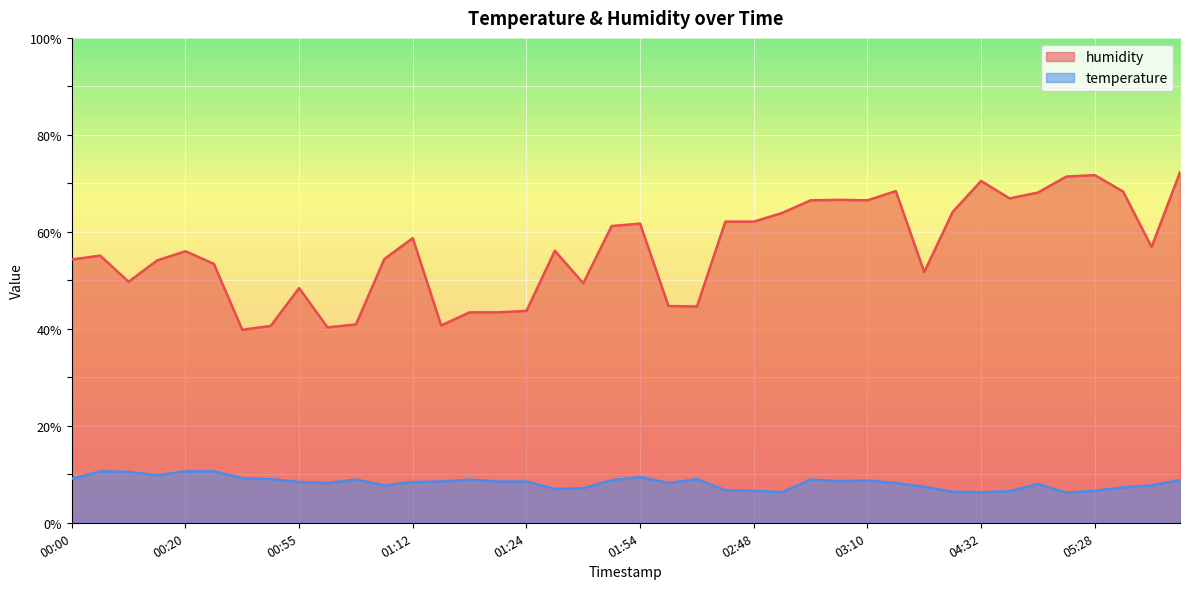

Does the chart display data point markers on the line(s)?

No